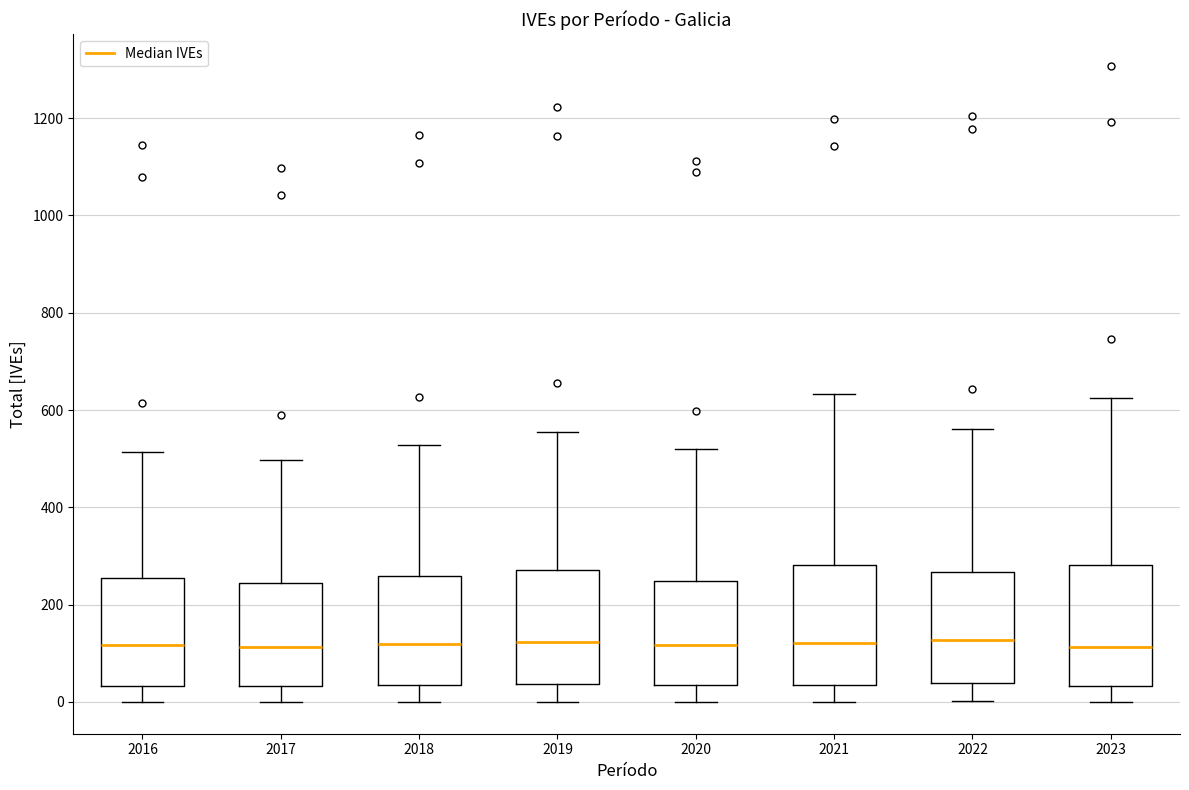

Reading left to right, transcribe this box plot: for each box, give where its median line is, the range the box spans, and where its two whiskers end, as read against the y-axis. The values are not printed on the chart, so give them approximately, as read against the axis.

2016: median 120, box 40 to 260, whiskers 0 to 520
2017: median 120, box 40 to 240, whiskers 0 to 500
2018: median 120, box 40 to 260, whiskers 0 to 520
2019: median 120, box 40 to 280, whiskers 0 to 560
2020: median 120, box 40 to 240, whiskers 0 to 520
2021: median 120, box 40 to 280, whiskers 0 to 640
2022: median 120, box 40 to 260, whiskers 0 to 560
2023: median 120, box 40 to 280, whiskers 0 to 620